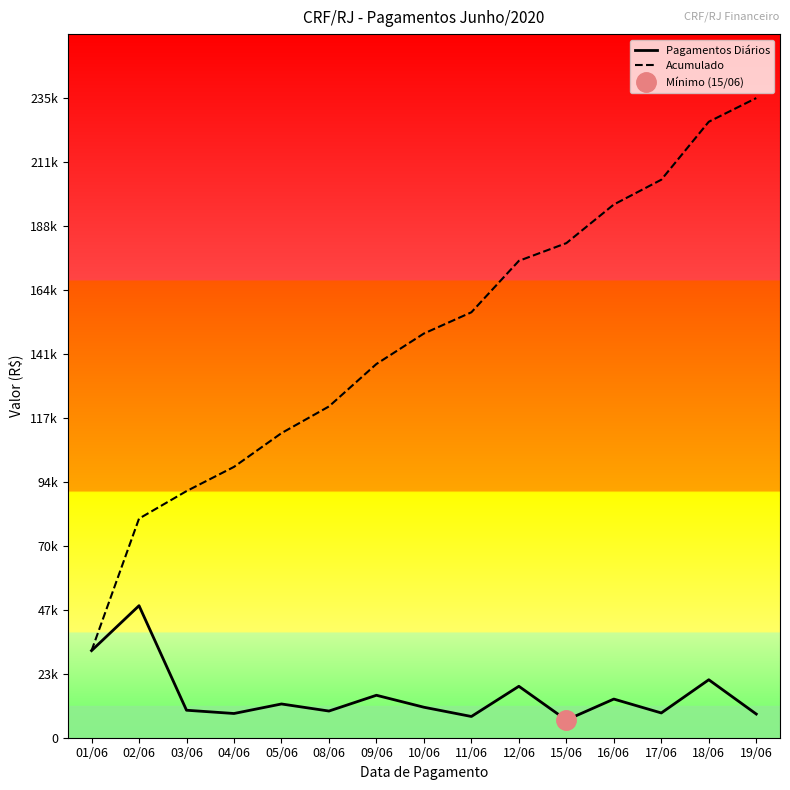

Which has a higher value, 17/06 or 15/06?

17/06